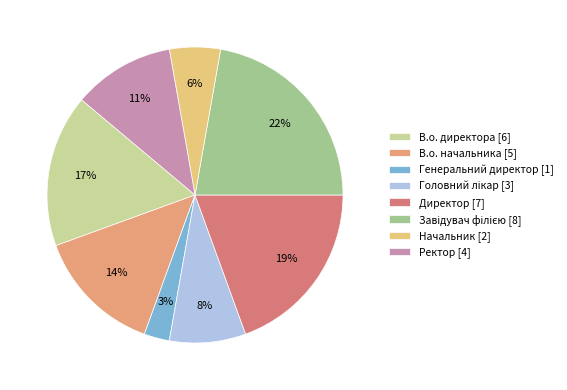

How many slices are in this pie chart?

8